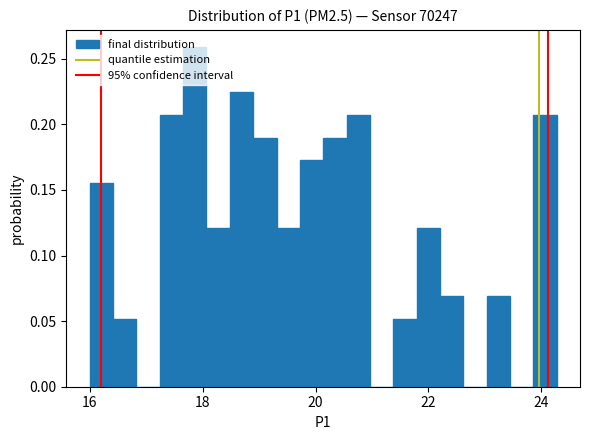

Read against the x-axis, roughly where is the centre of the tallest bar?

17.8